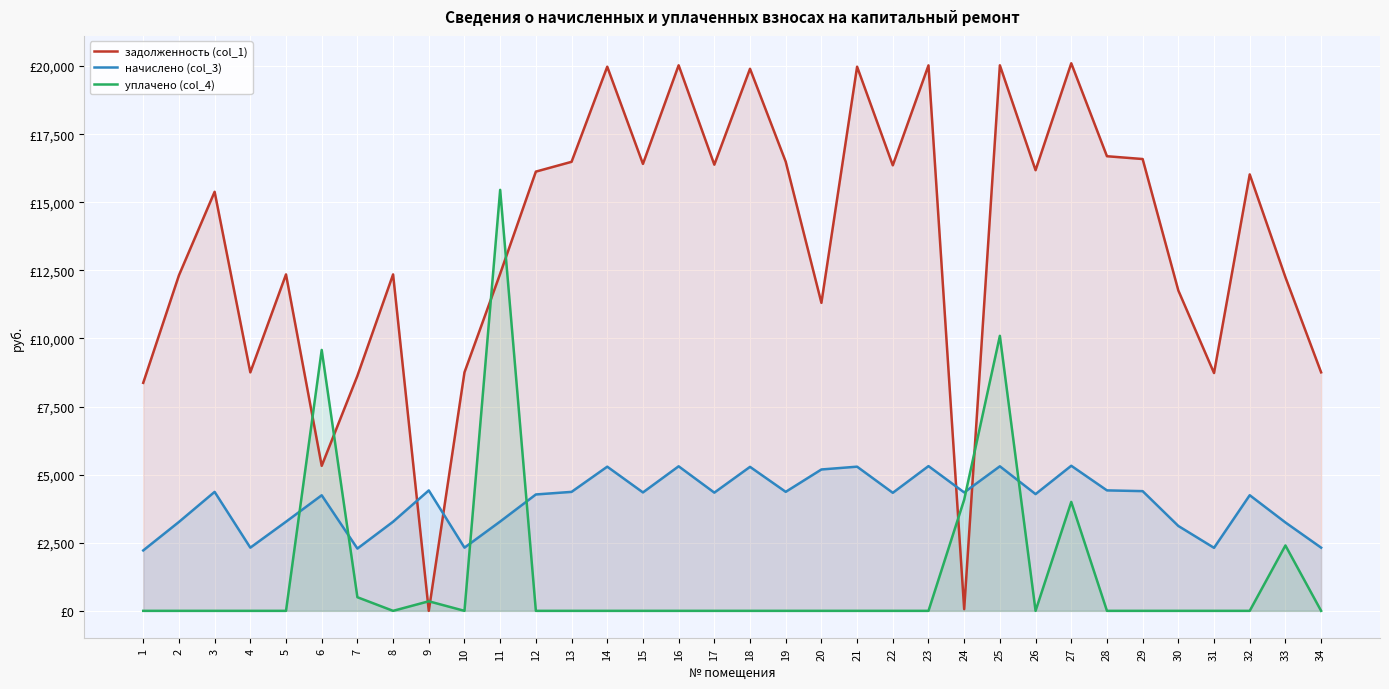

How many positive values does the задолженность (col_1) series have?

33